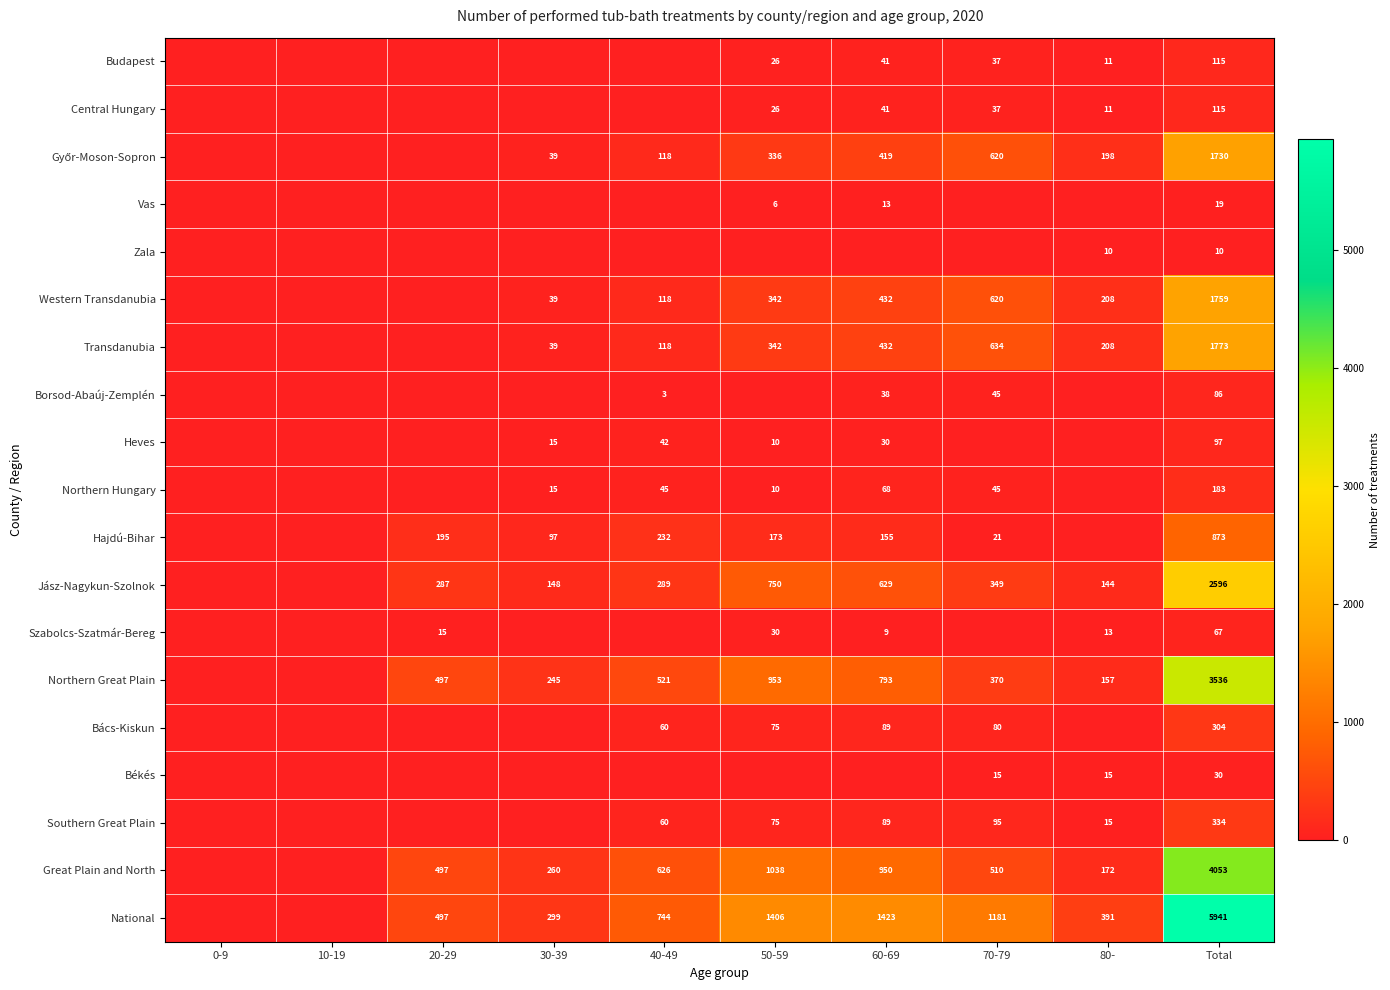

True or false: Transdanubia has a value of 342 at 50-59.

True